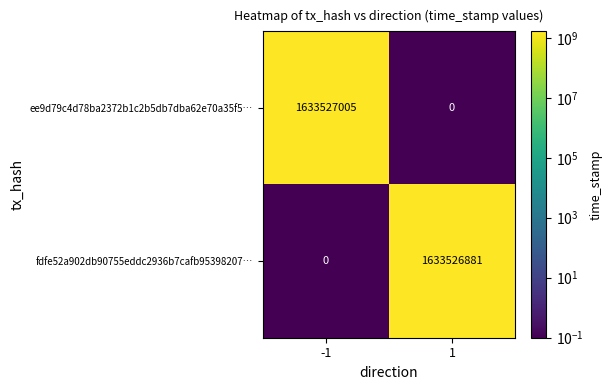

Reading left to right, extract all data points from this chart.

ee9d79c4d78ba2372b1c2b5db7dba62e70a35f5…: 1633527005	0
fdfe52a902db90755eddc2936b7cafb95398207…: 0	1633526881